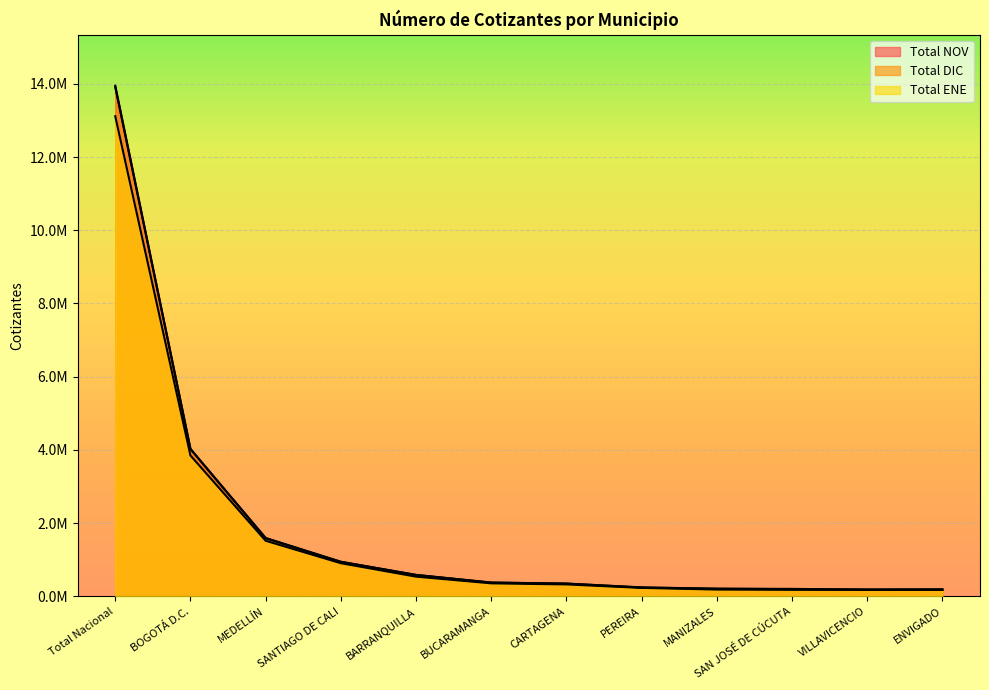

True or false: Total ENE and Total DIC cross at least once.

False